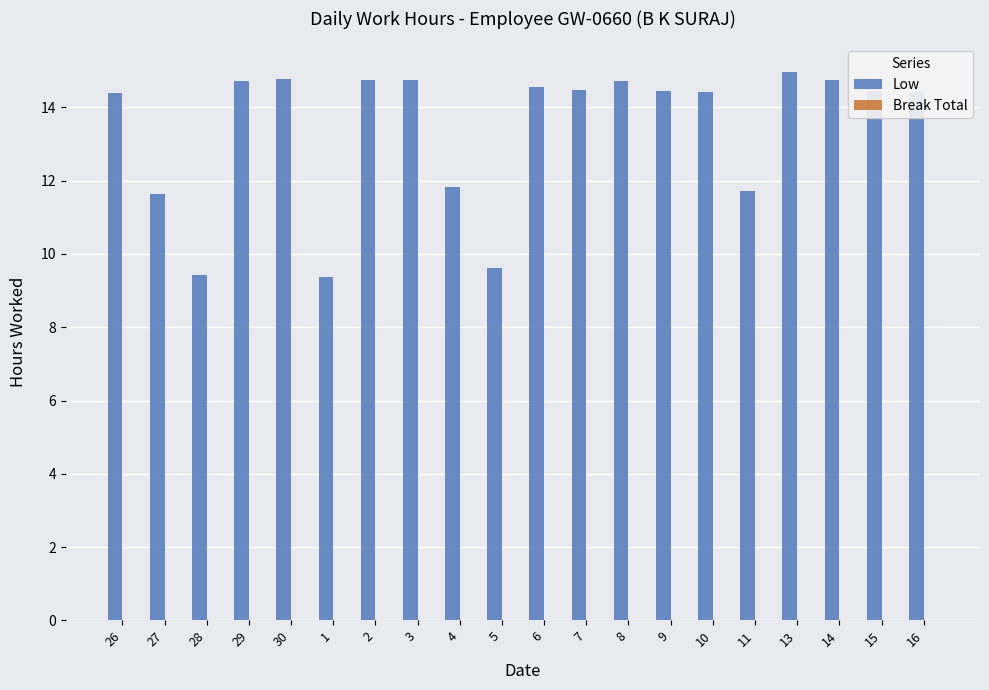

Approximately how many times larger is the value at 4 compared to 10?

0.8